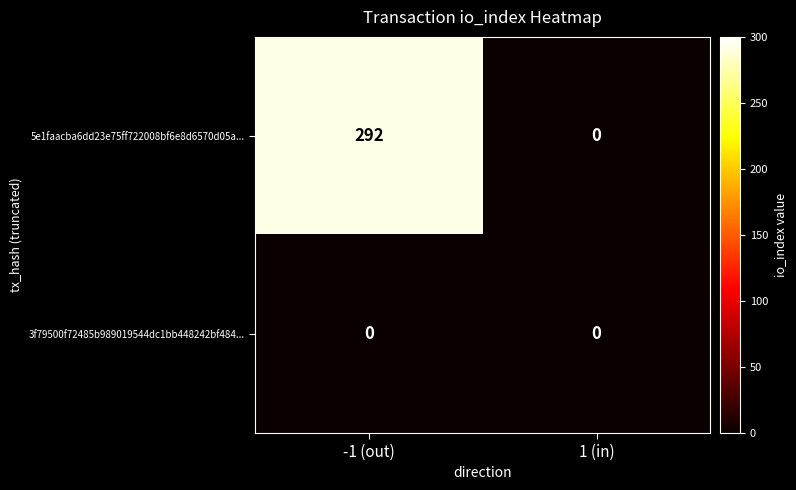

Which series has the largest range (max minus min)?

5e1faacba6dd23e75ff722008bf6e8d6570d05a...